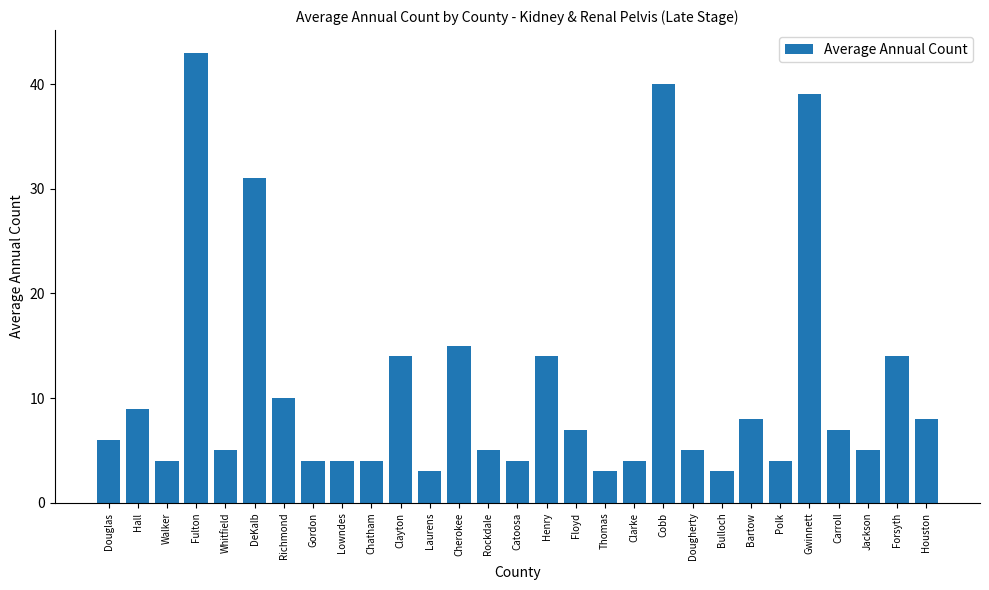

What is the label of the 20th bar from the left?

Cobb